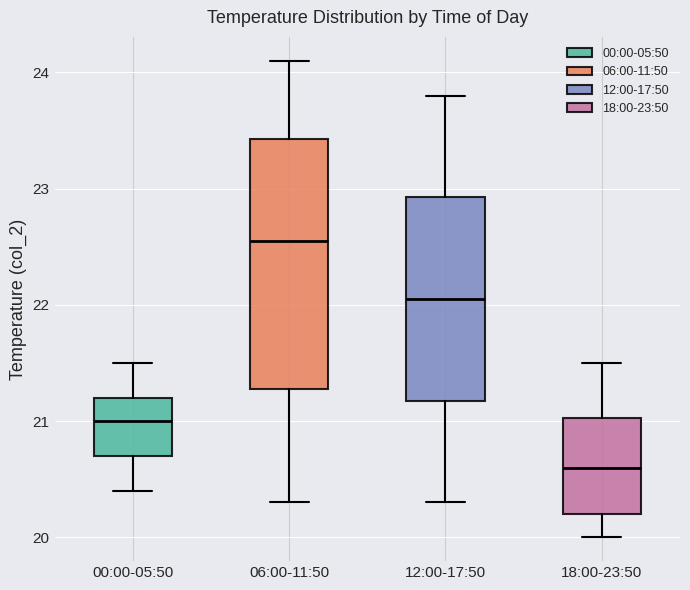

Comparing the boxes themselves (not the whiskers), which one is the tallest?

06:00-11:50